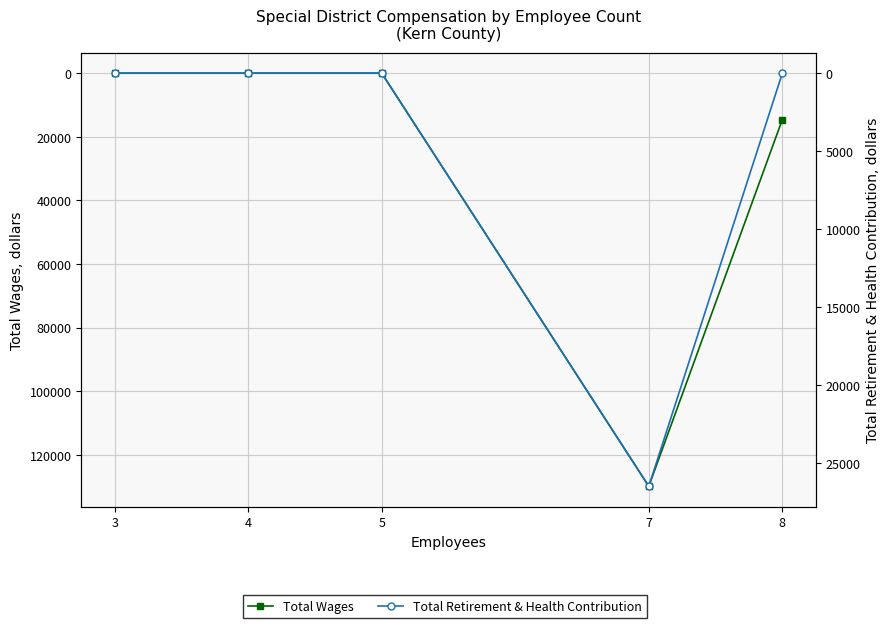

What are all the series names shown in the legend?

Total Wages, Total Retirement & Health Contribution